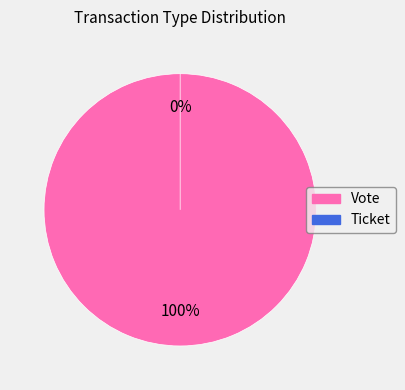

How many segments does this pie chart have?

2